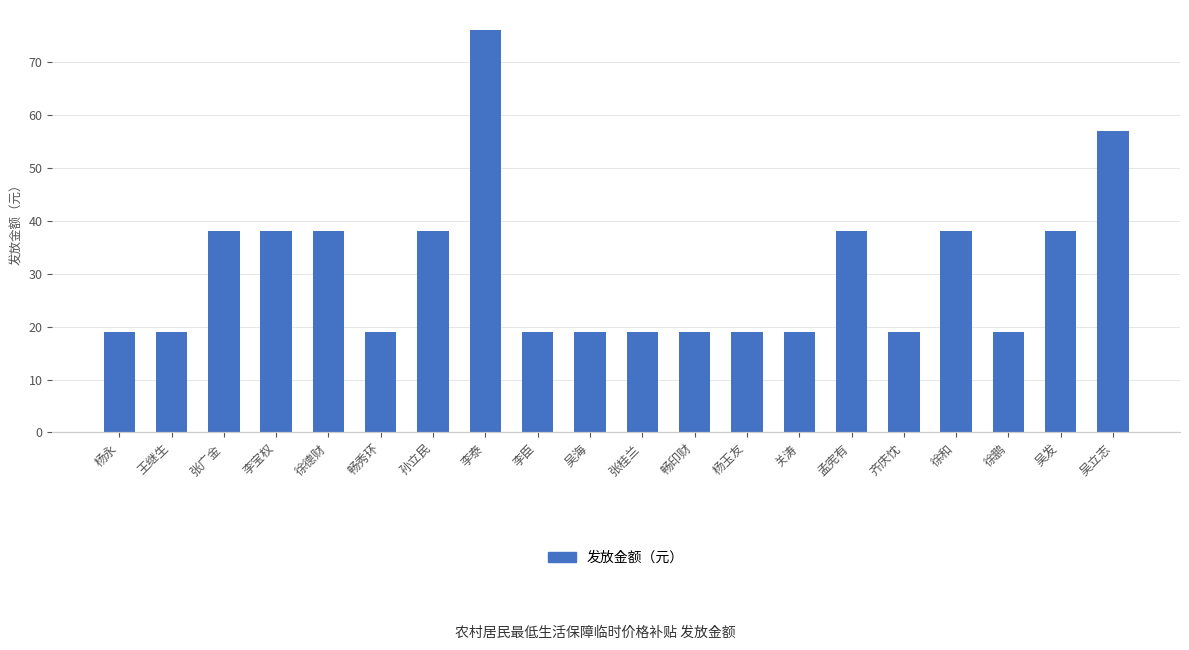

Which label corresponds to the largest value in the chart?

李泰